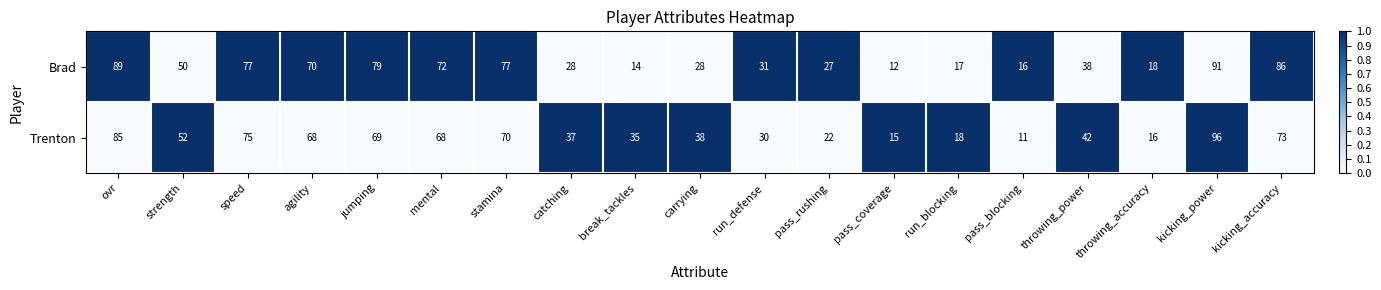

What value does the Trenton series have at ovr?

85